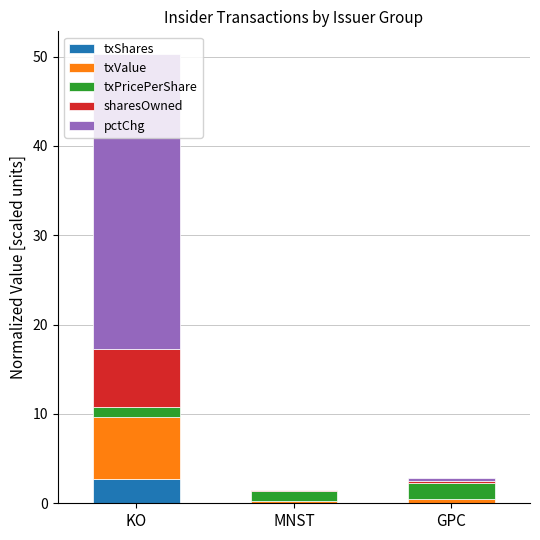

What is the highest value of the txShares series?

2.7